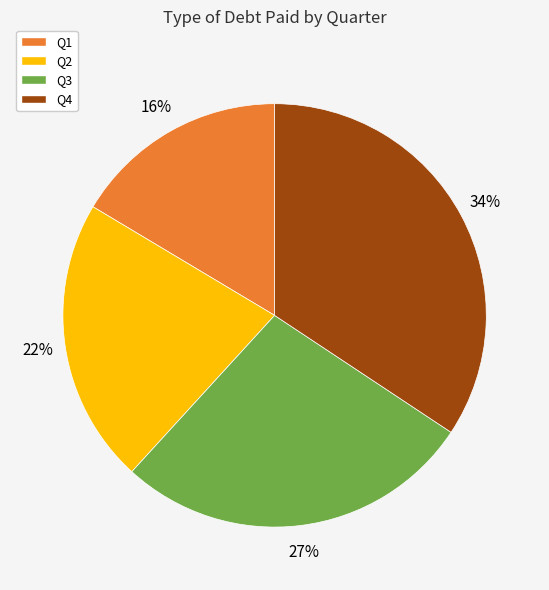

Do Q4 and Q3 together represent more than half of the pie?

Yes